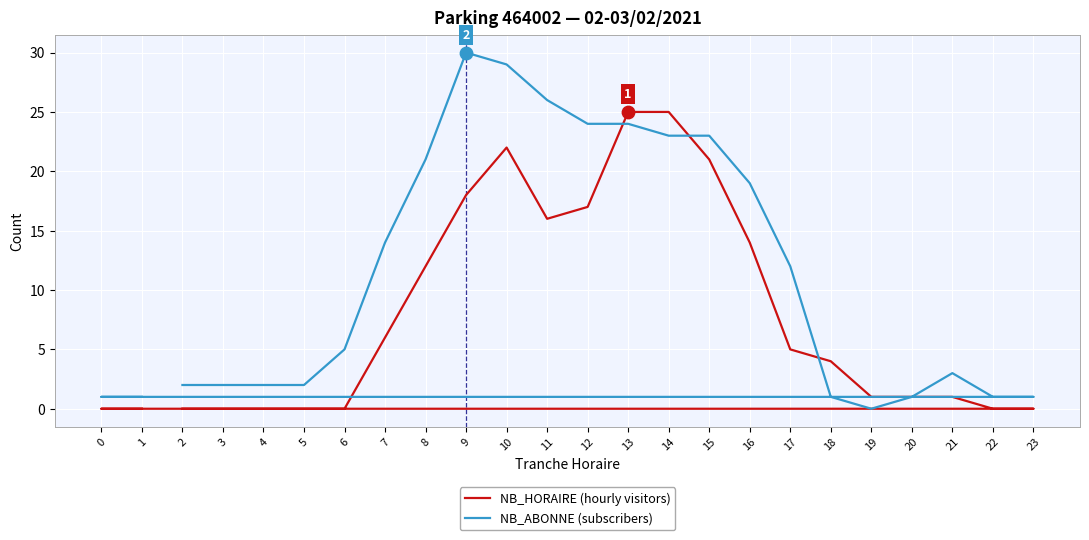

Is the value of NB_HORAIRE (hourly visitors) at 10 greater than the value of NB_ABONNE (subscribers) at 12?

No